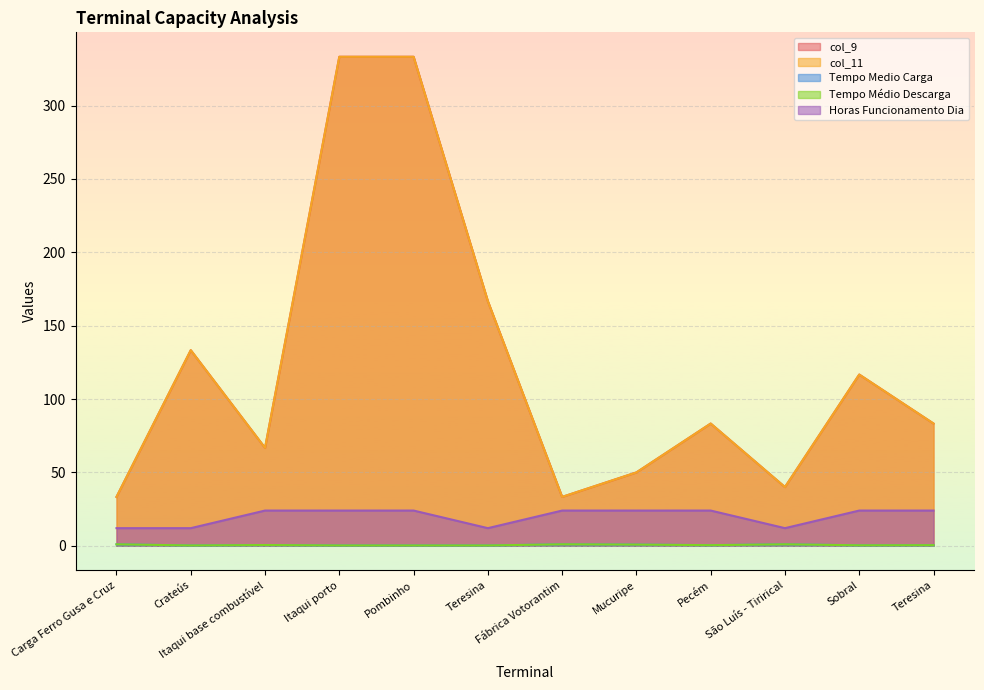

True or false: col_9 and Horas Funcionamento Dia cross at least once.

False